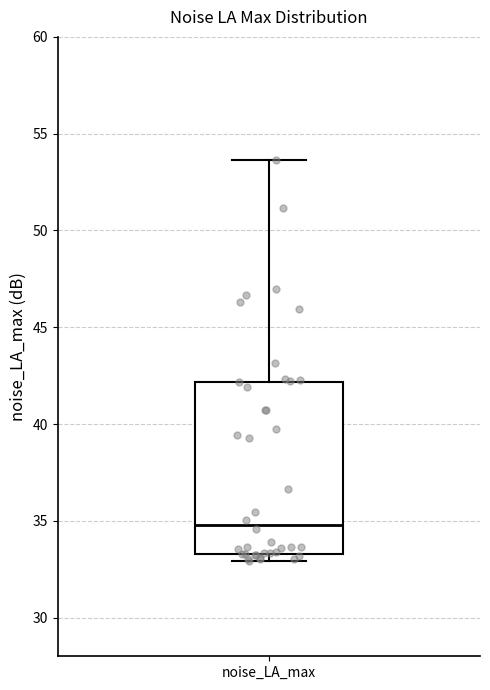

Transcribe this box plot: give where the median line is, the range the box spans, and where the two whiskers end, as read against the y-axis. The values are not printed on the chart, so give them approximately, as read against the axis.

median 35.0, box 33.5 to 42.0, whiskers 33.0 to 53.5